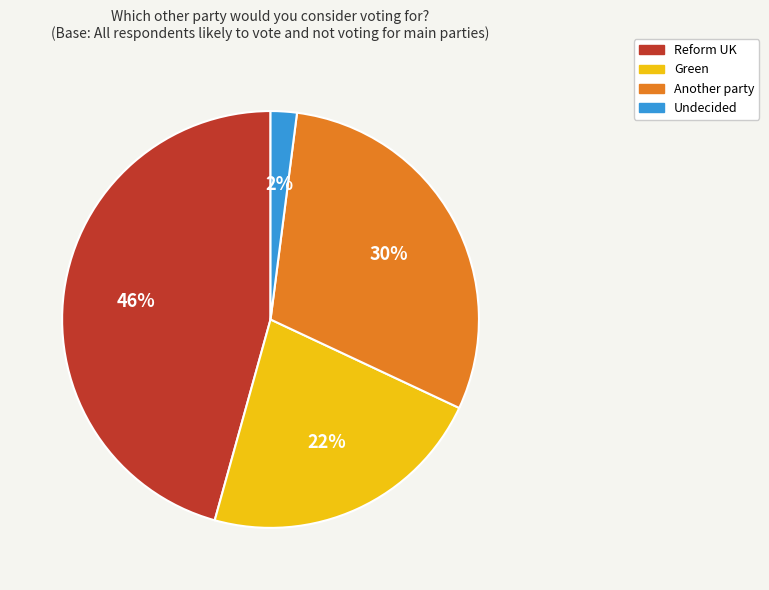

Does Green account for over 50% of the chart?

No